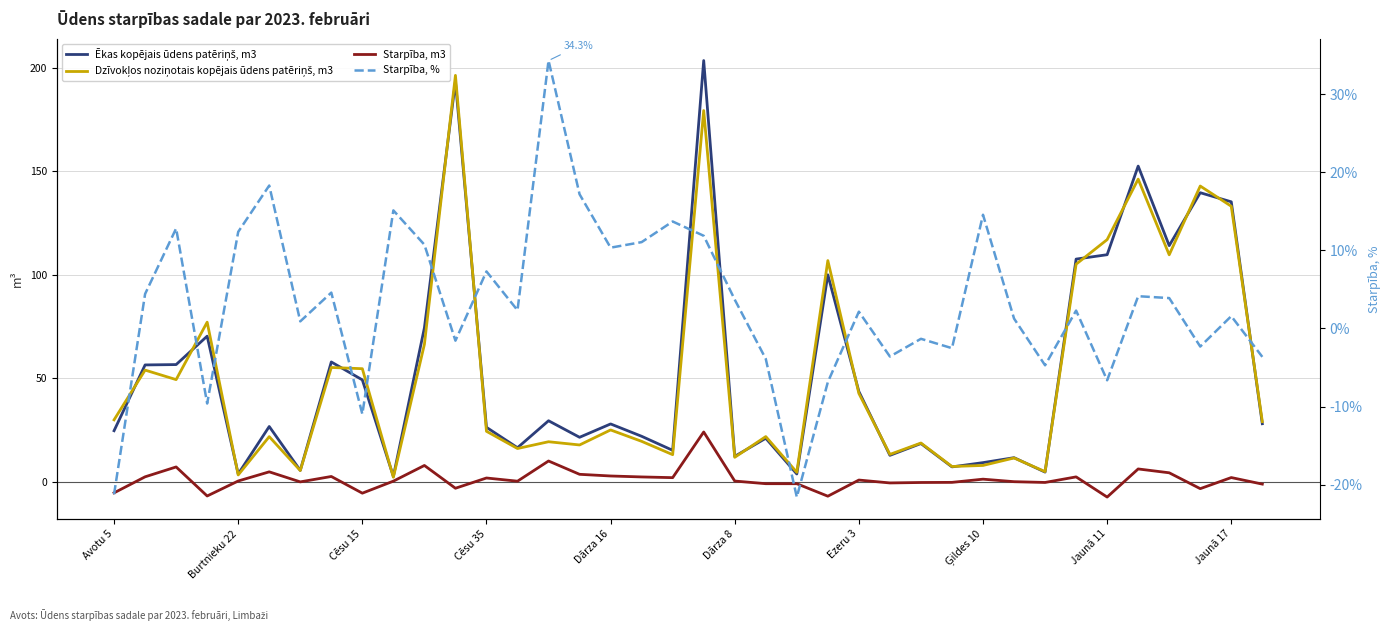

How many negative values does the Starpība, m3 series have?

14